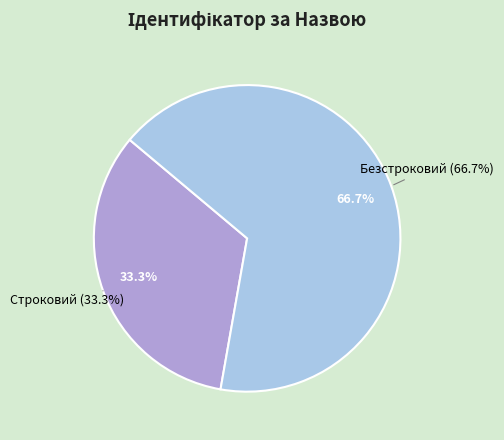

What is the smallest slice in the pie chart?

Строковий